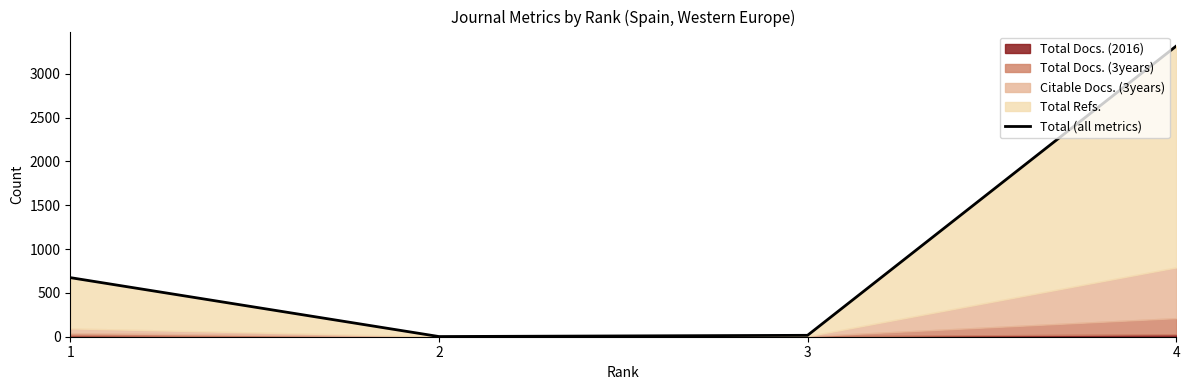

Where is the first local minimum?

2